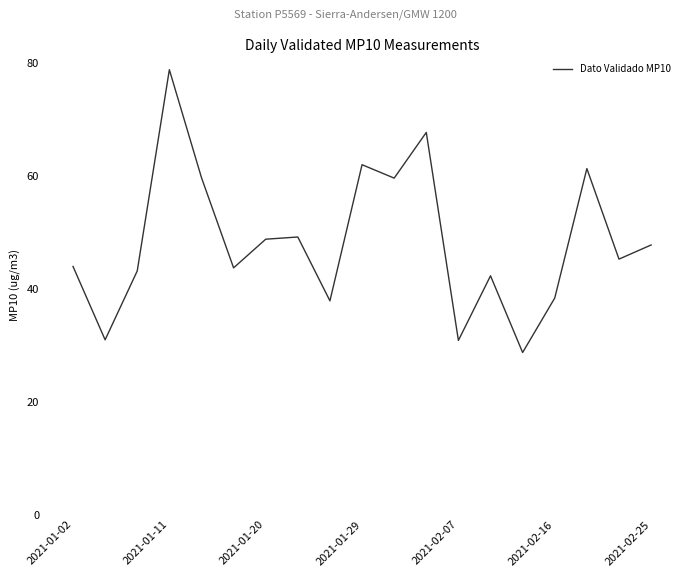

What is the minimum value shown in the chart?

28.7